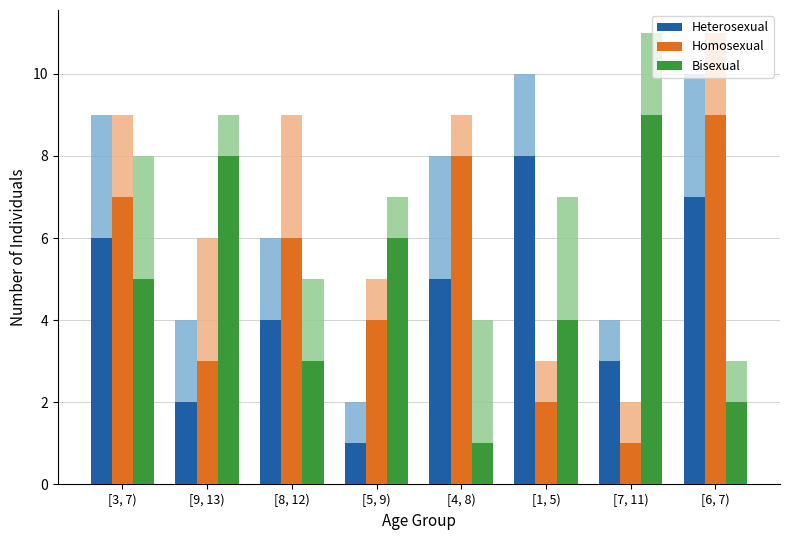

Which series has the widest spread of values?

Homosexual